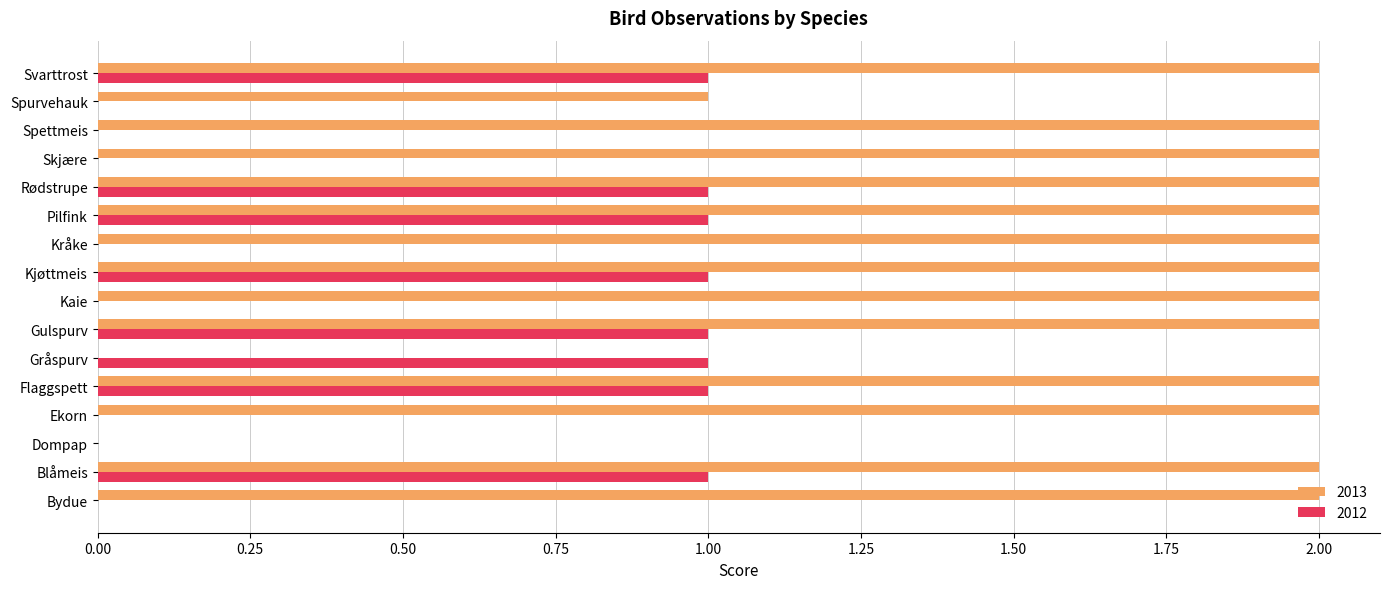

What value does the 2013 series have at Rødstrupe?

2